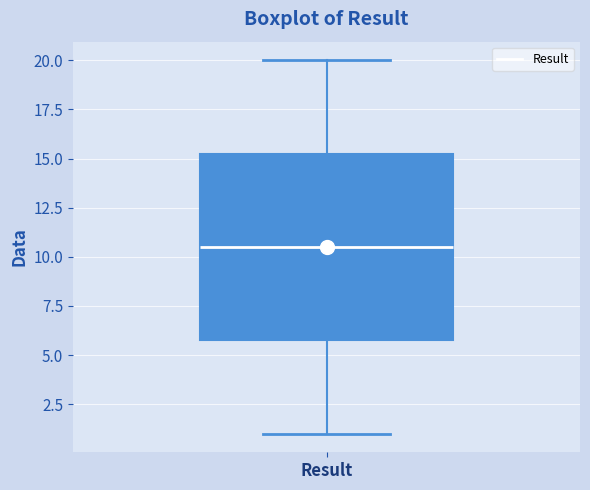

Transcribe this box plot: give where the median line is, the range the box spans, and where the two whiskers end, as read against the y-axis. The values are not printed on the chart, so give them approximately, as read against the axis.

median 10.5, box 6.0 to 15.5, whiskers 1.0 to 20.0